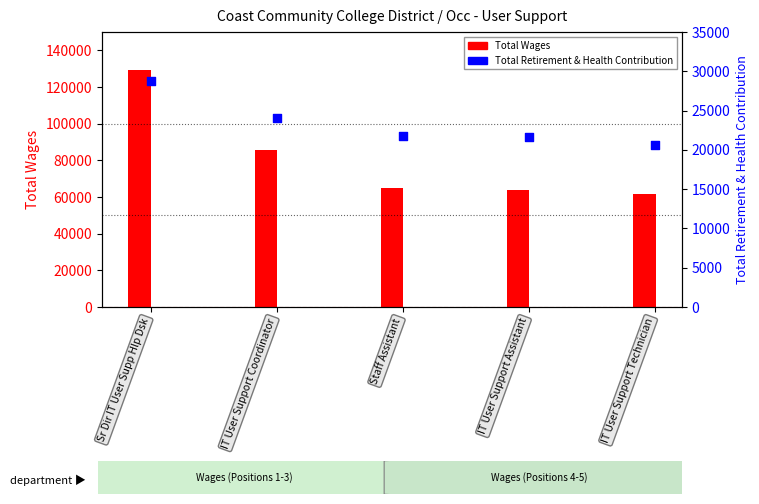

What is the change in value from Sr Dir IT User Supp Hlp Dsk to Staff Assistant?

-7052